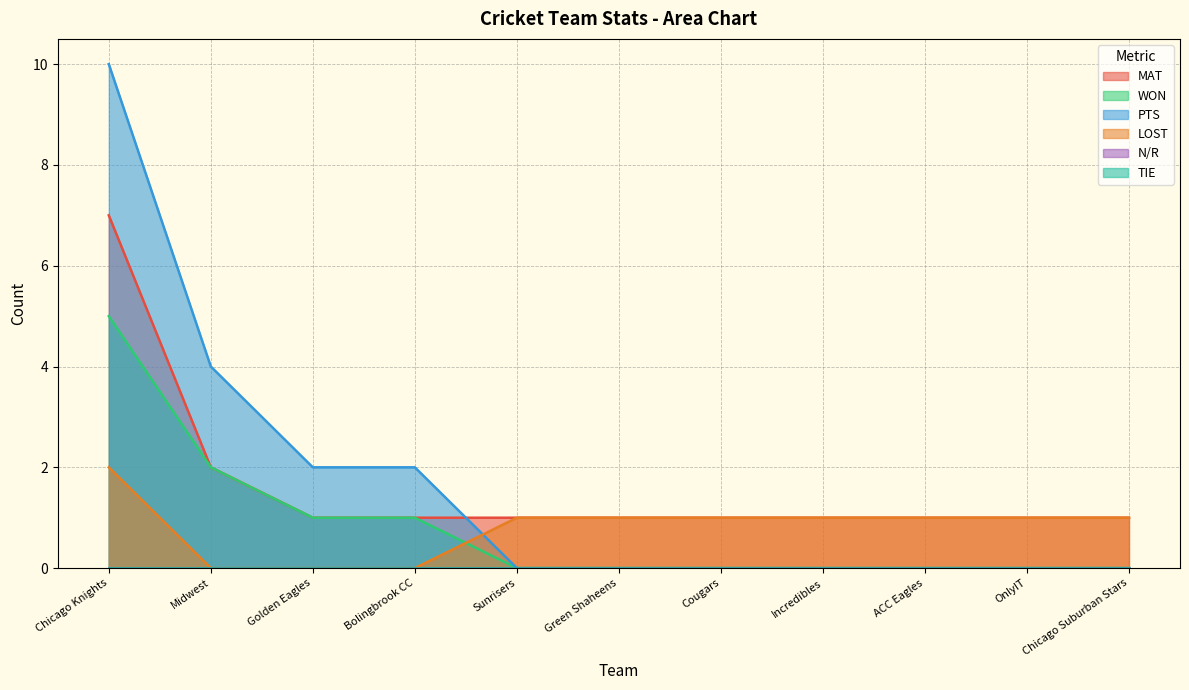

True or false: MAT and LOST intersect in this chart.

False